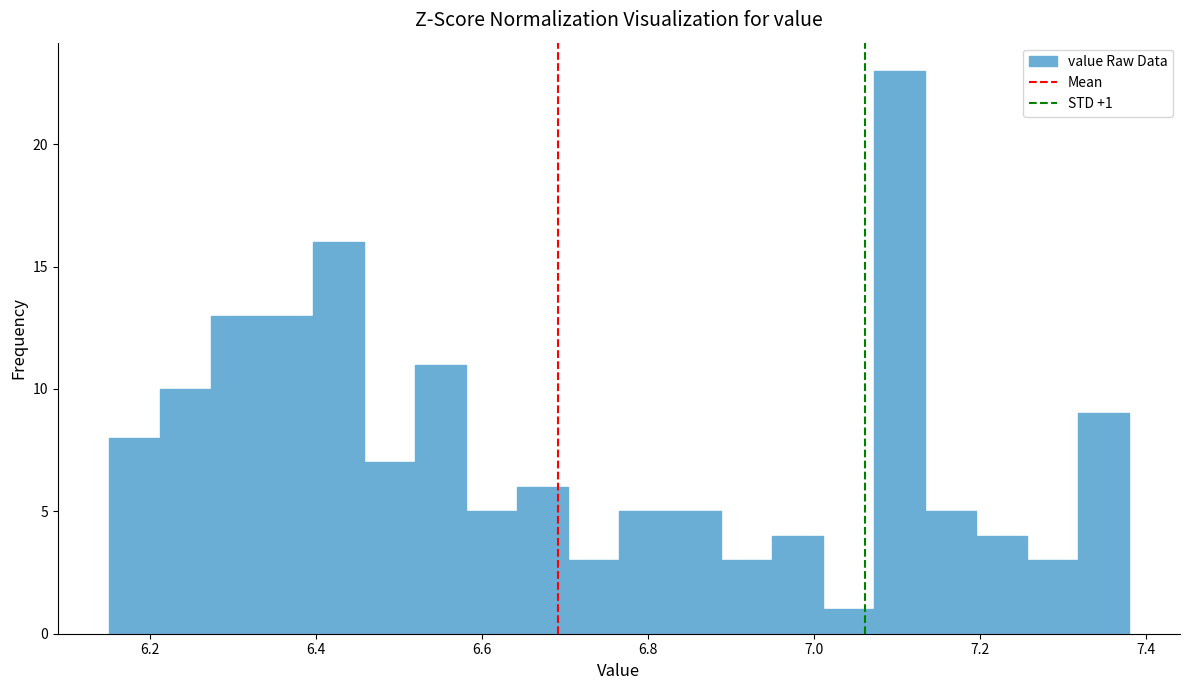

Around what value on the x-axis is the tallest bar? Give the approximate position of its centre, as read against the axis.

7.10